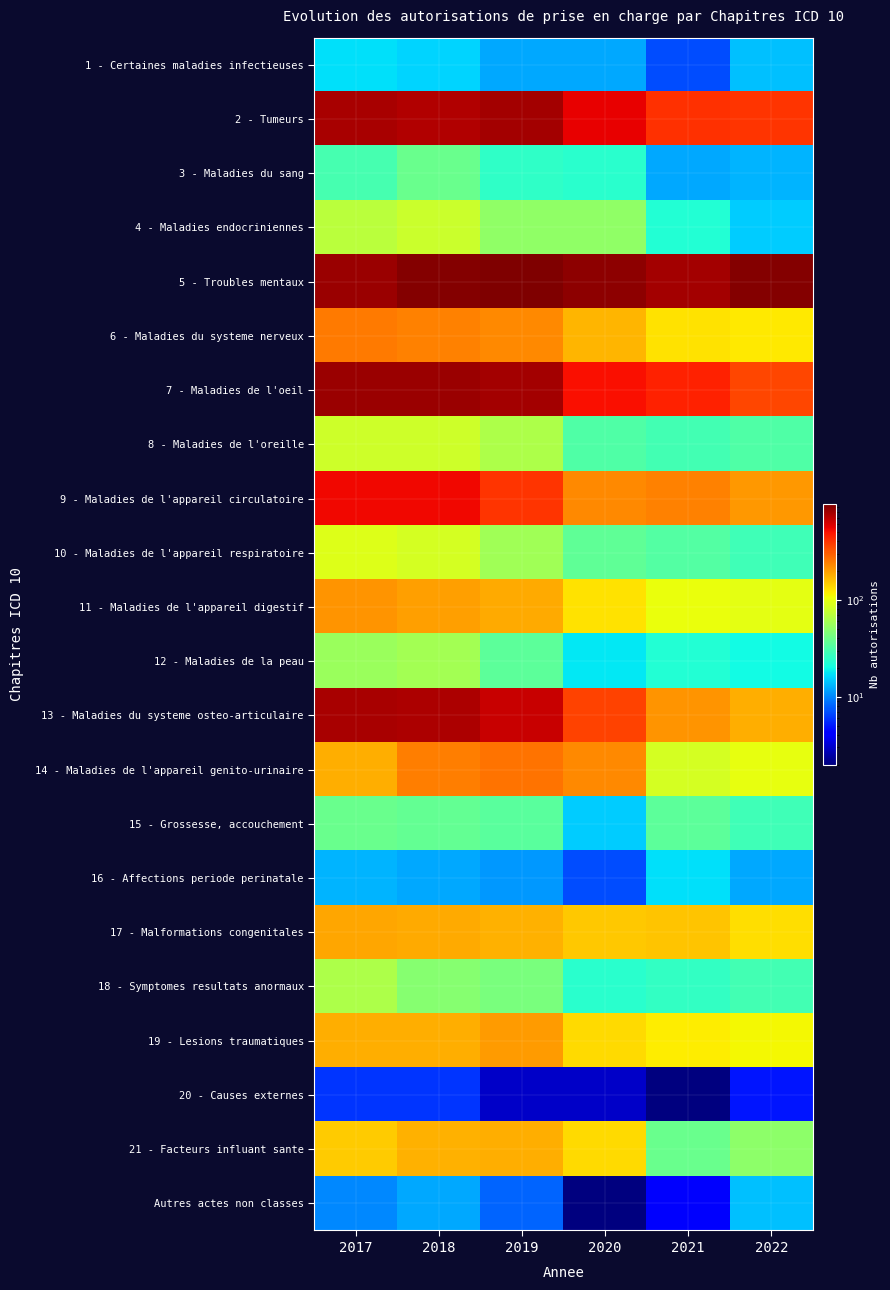

Reading left to right, what are all the values shown in this chart?

1 - Certaines maladies infectieuses: 2017=17	2018=16	2019=12	2020=12	2021=7	2022=14
2 - Tumeurs: 2017=789	2018=737	2019=809	2020=560	2021=406	2022=399
3 - Maladies du sang: 2017=30	2018=39	2019=25	2020=24	2021=12	2022=13
4 - Maladies endocriniennes: 2017=71	2018=80	2019=52	2020=52	2021=23	2022=15
5 - Troubles mentaux: 2017=850	2018=944	2019=983	2020=910	2021=808	2022=944
6 - Maladies du systeme nerveux: 2017=250	2018=237	2019=225	2020=168	2021=126	2022=122
7 - Maladies de l'oeil: 2017=833	2018=835	2019=796	2020=500	2021=444	2022=352
8 - Maladies de l'oreille: 2017=82	2018=82	2019=65	2020=32	2021=29	2022=32
9 - Maladies de l'appareil circulatoire: 2017=525	2018=525	2019=396	2020=228	2021=238	2022=205
10 - Maladies de l'appareil respiratoire: 2017=93	2018=87	2019=58	2020=36	2021=33	2022=28
11 - Maladies de l'appareil digestif: 2017=210	2018=195	2019=181	2020=127	2021=101	2022=98
12 - Maladies de la peau: 2017=56	2018=60	2019=35	2020=18	2021=23	2022=20
13 - Maladies du systeme osteo-articulaire: 2017=778	2018=771	2019=652	2020=362	2021=212	2022=179
14 - Maladies de l'appareil genito-urinaire: 2017=177	2018=243	2019=265	2020=229	2021=86	2022=99
15 - Grossesse, accouchement: 2017=39	2018=37	2019=34	2020=15	2021=35	2022=28
16 - Affections periode perinatale: 2017=13	2018=12	2019=11	2020=7	2021=17	2022=12
17 - Malformations congenitales: 2017=186	2018=181	2019=174	2020=152	2021=155	2022=129
18 - Symptomes resultats anormaux: 2017=65	2018=48	2019=44	2020=24	2021=26	2022=29
19 - Lesions traumatiques: 2017=180	2018=178	2019=201	2020=132	2021=119	2022=111
20 - Causes externes: 2017=6	2018=6	2019=3	2020=3	2021=2	2022=5
21 - Facteurs influant sante: 2017=146	2018=174	2019=177	2020=134	2021=39	2022=51
Autres actes non classes: 2017=10	2018=12	2019=8	2020=2	2021=4	2022=14